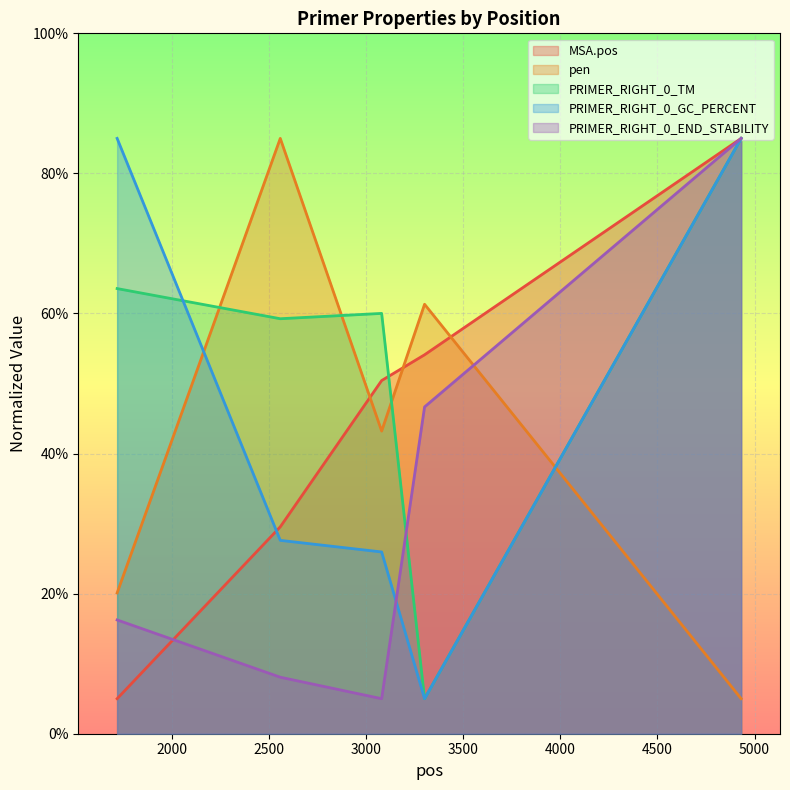

How many intersections are there between PRIMER_RIGHT_0_GC_PERCENT and pen?

2